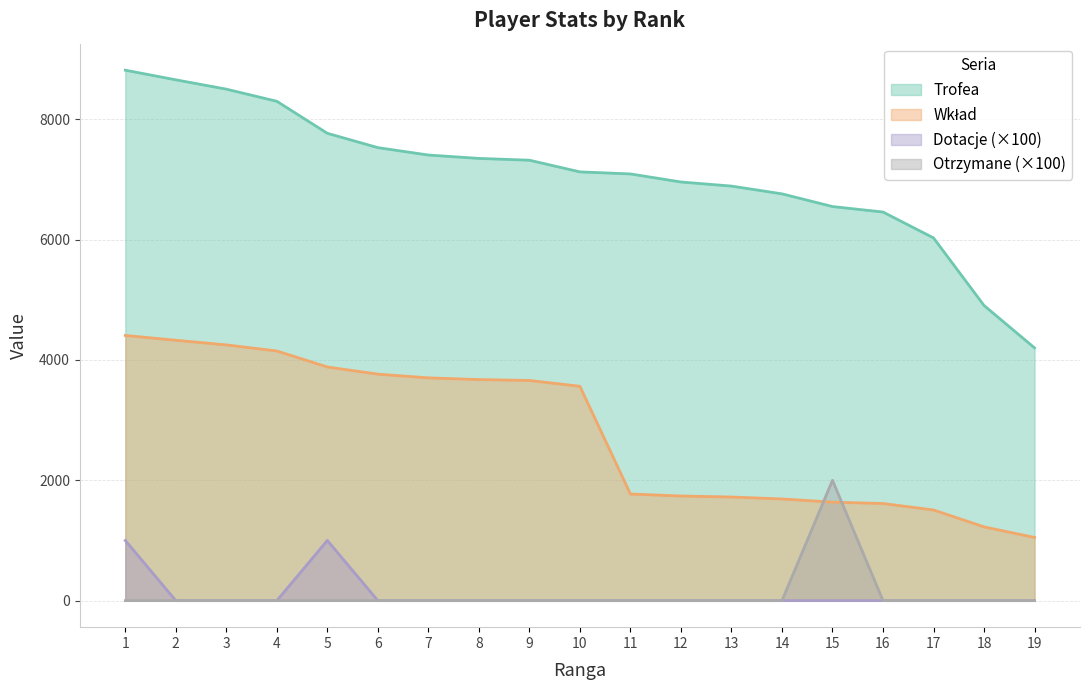

Which series has the largest range (max minus min)?

Trofea